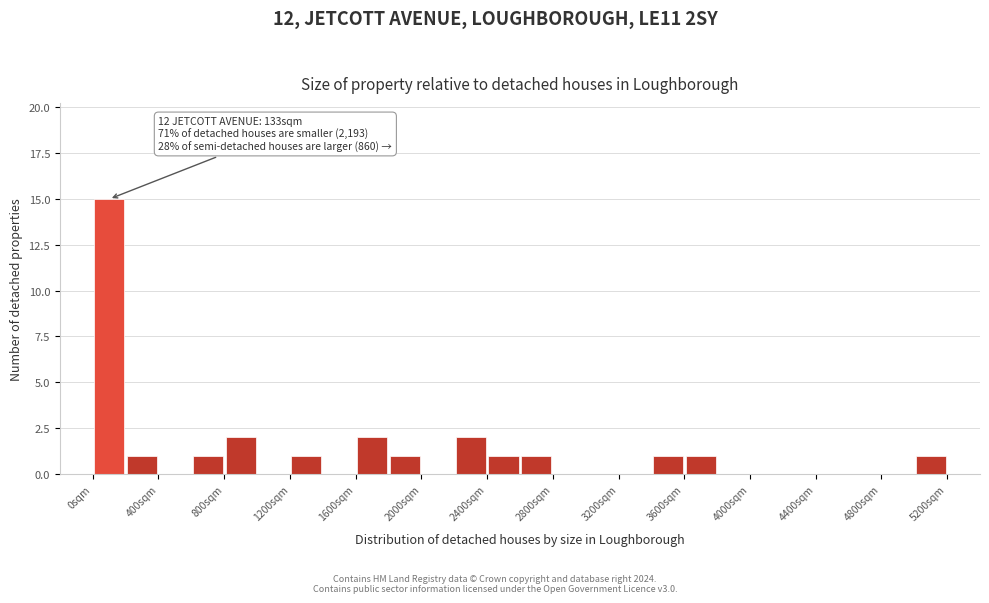

Which range on the x-axis has the tallest bar?

0 to 200